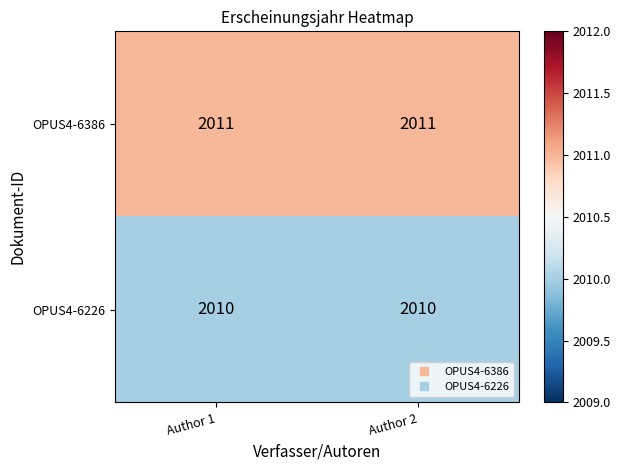

List the series in order of their overall mean, lowest first.

OPUS4-6226, OPUS4-6386